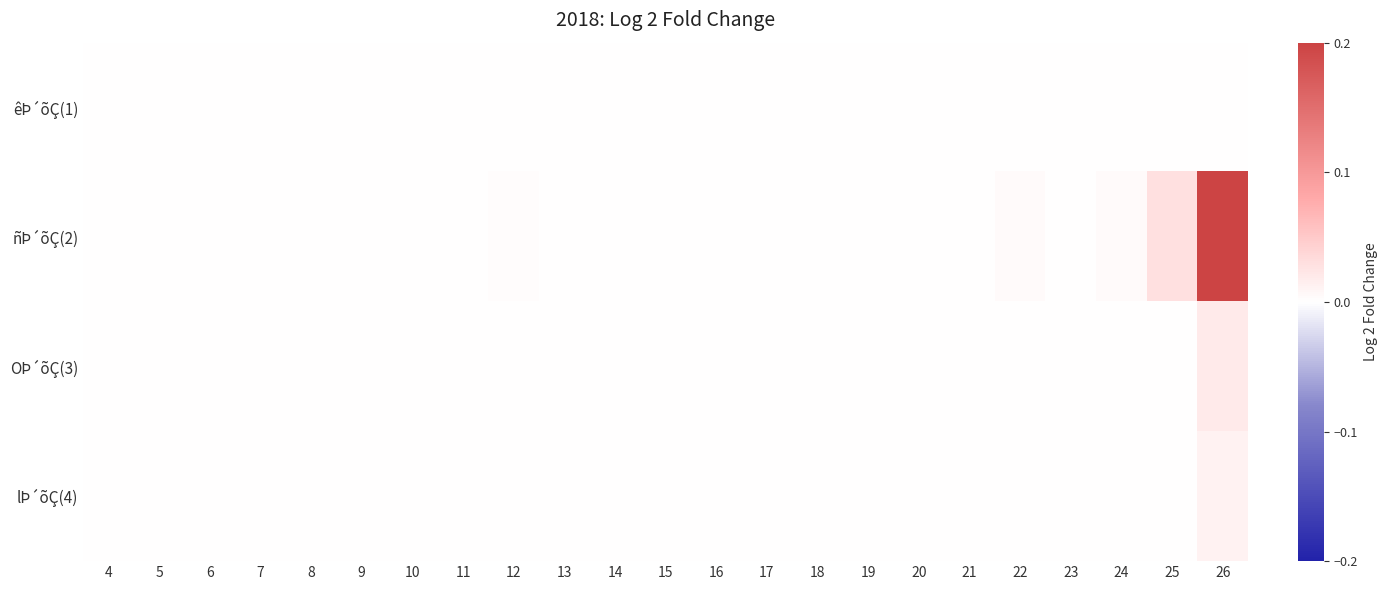

Reading left to right, list all the values displayed in this chart.

êÞ´õÇ(1): 4=0.0	5=0.0	6=0.0	7=0.0	8=0.0	9=0.0	10=0.0	11=0.0	12=0.0	13=0.0	14=0.0	15=0.0	16=0.0	17=0.0	18=0.0	19=0.0	20=0.0	21=0.0	22=0.0	23=0.0	24=0.0	25=0.0	26=0.0
ñÞ´õÇ(2): 4=0.0	5=0.0	6=0.0	7=0.0	8=0.0	9=0.0	10=0.0	11=0.0	12=0.0	13=0.0	14=0.0	15=0.0	16=0.0	17=0.0	18=0.0	19=0.0	20=0.0	21=0.0	22=0.0	23=0.0	24=0.0	25=0.0	26=0.2
OÞ´õÇ(3): 4=0.0	5=0.0	6=0.0	7=0.0	8=0.0	9=0.0	10=0.0	11=0.0	12=0.0	13=0.0	14=0.0	15=0.0	16=0.0	17=0.0	18=0.0	19=0.0	20=0.0	21=0.0	22=0.0	23=0.0	24=0.0	25=0.0	26=0.0
lÞ´õÇ(4): 4=0.0	5=0.0	6=0.0	7=0.0	8=0.0	9=0.0	10=0.0	11=0.0	12=0.0	13=0.0	14=0.0	15=0.0	16=0.0	17=0.0	18=0.0	19=0.0	20=0.0	21=0.0	22=0.0	23=0.0	24=0.0	25=0.0	26=0.0